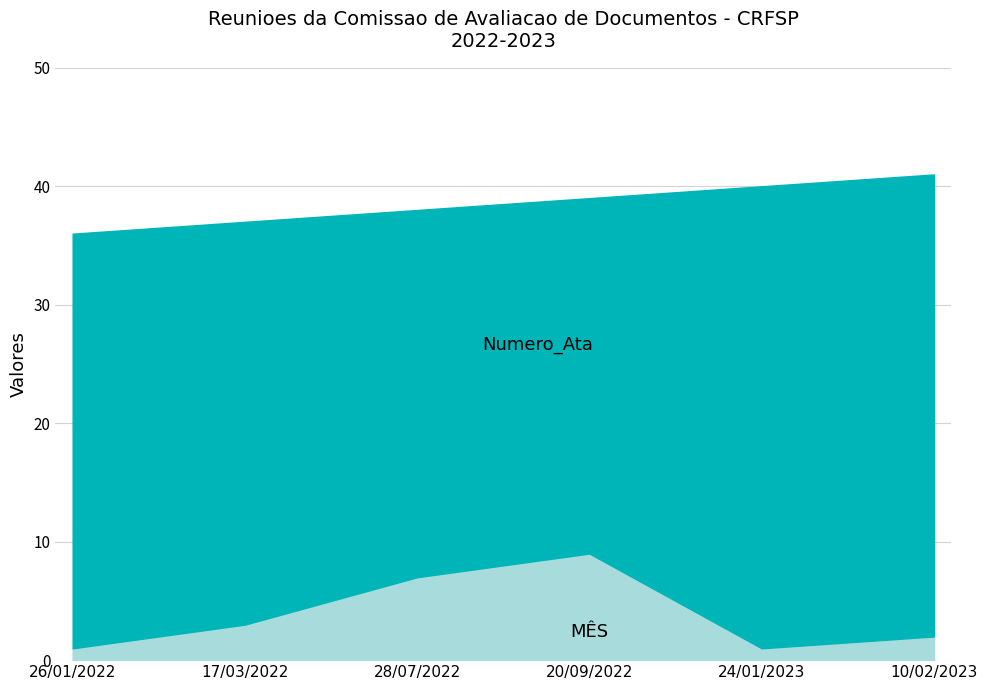

What is the value of the MES point at the 5th from the left?

1